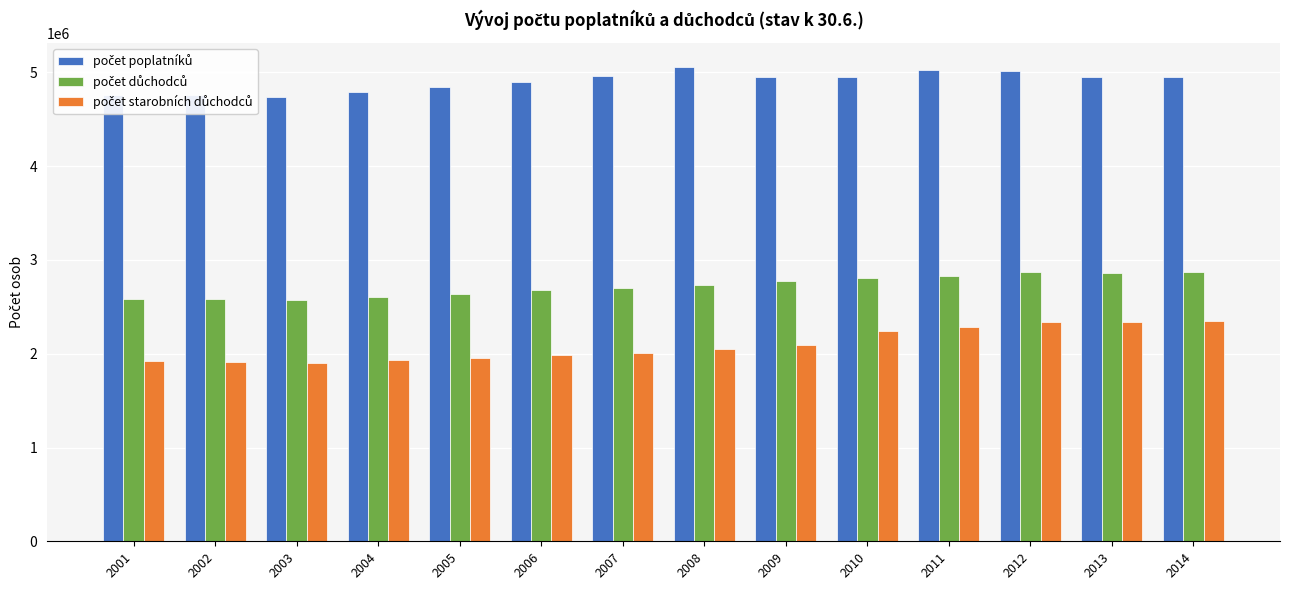

What is the total value across all series at 2001?

9265735